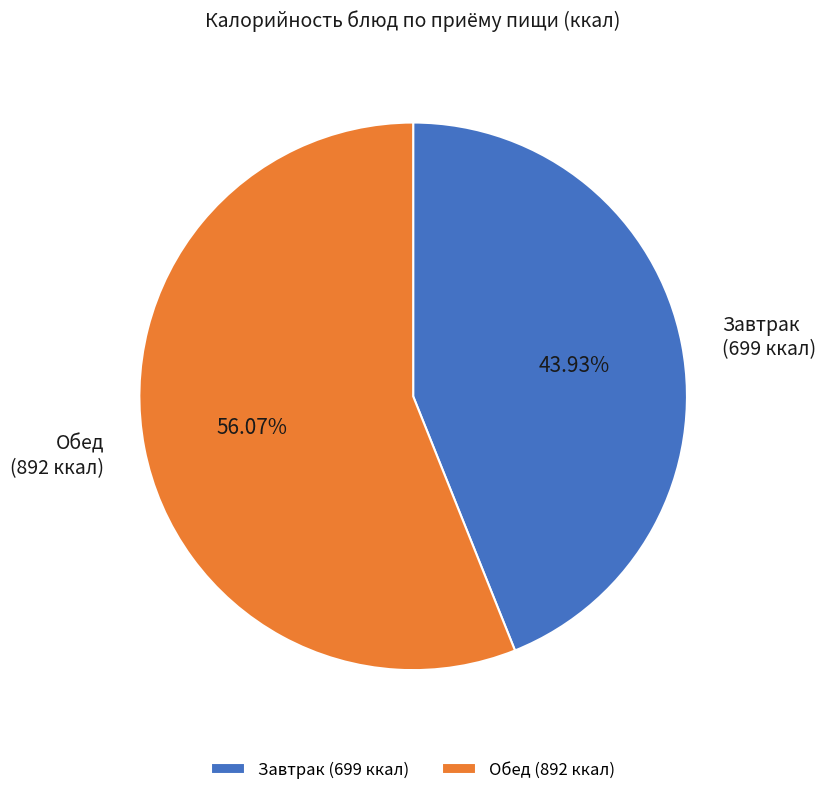

Do Обед and Завтрак together represent more than half of the pie?

Yes